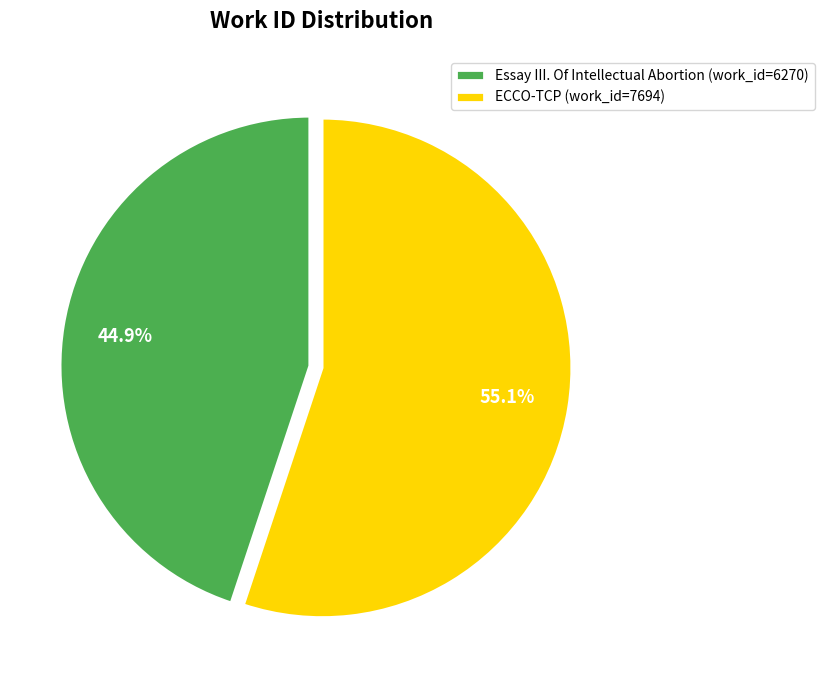

To the nearest percent, what is the difference between the Essay III. Of Intellectual Abortion and ECCO-TCP slice percentages?

10%